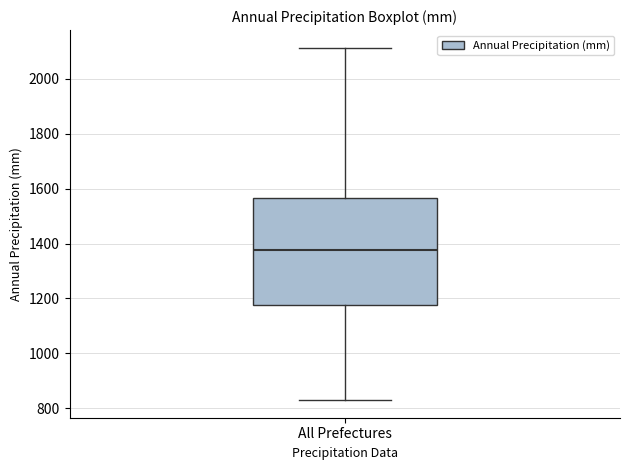

Read this box plot against the y-axis: the position of the median line, the range covered by the box, and the ends of both whiskers. The values are not printed on the chart, so give them approximately, as read against the axis.

median 1380, box 1180 to 1560, whiskers 840 to 2120